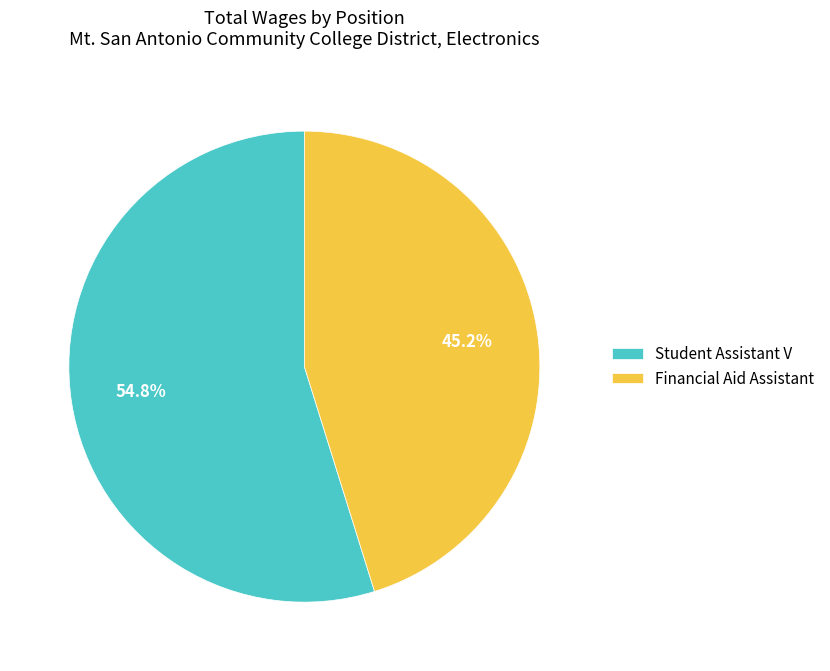

How many segments does this pie chart have?

2